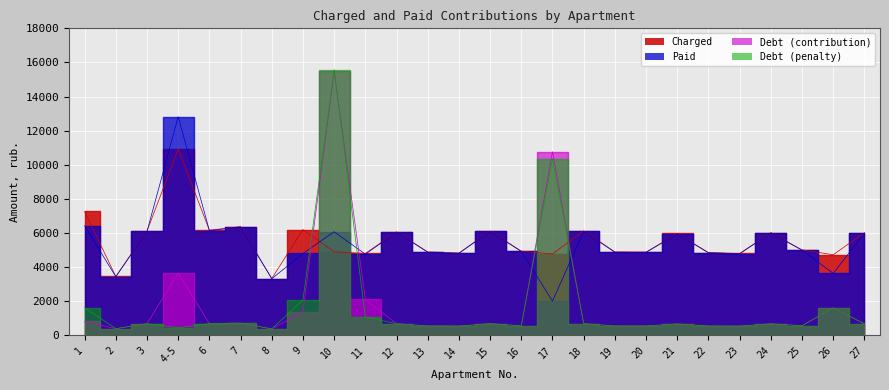

True or false: paid and charged intersect in this chart.

True